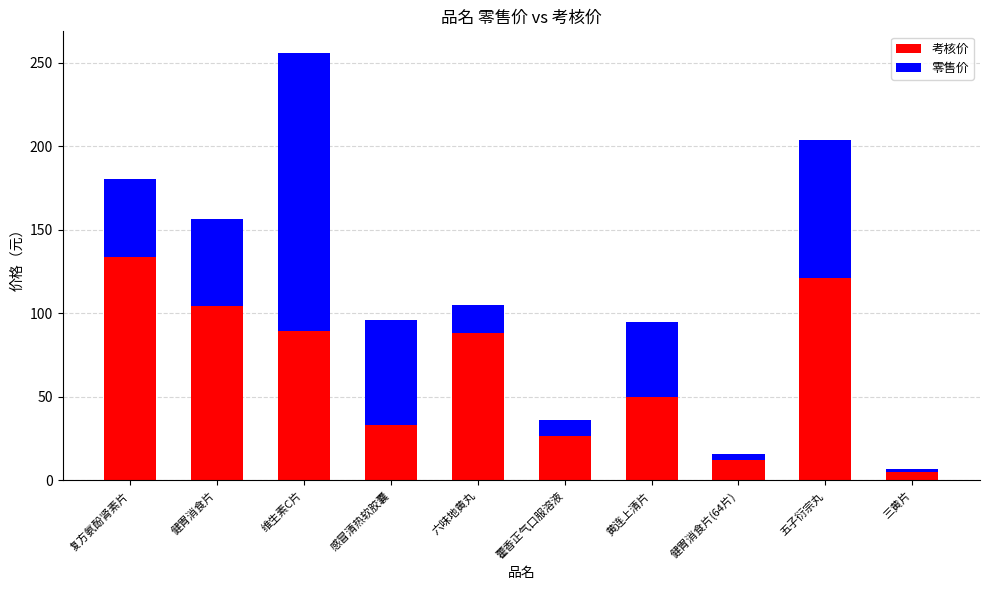

Is it true that 考核价 equals 104.2 at 健胃消食片?

True